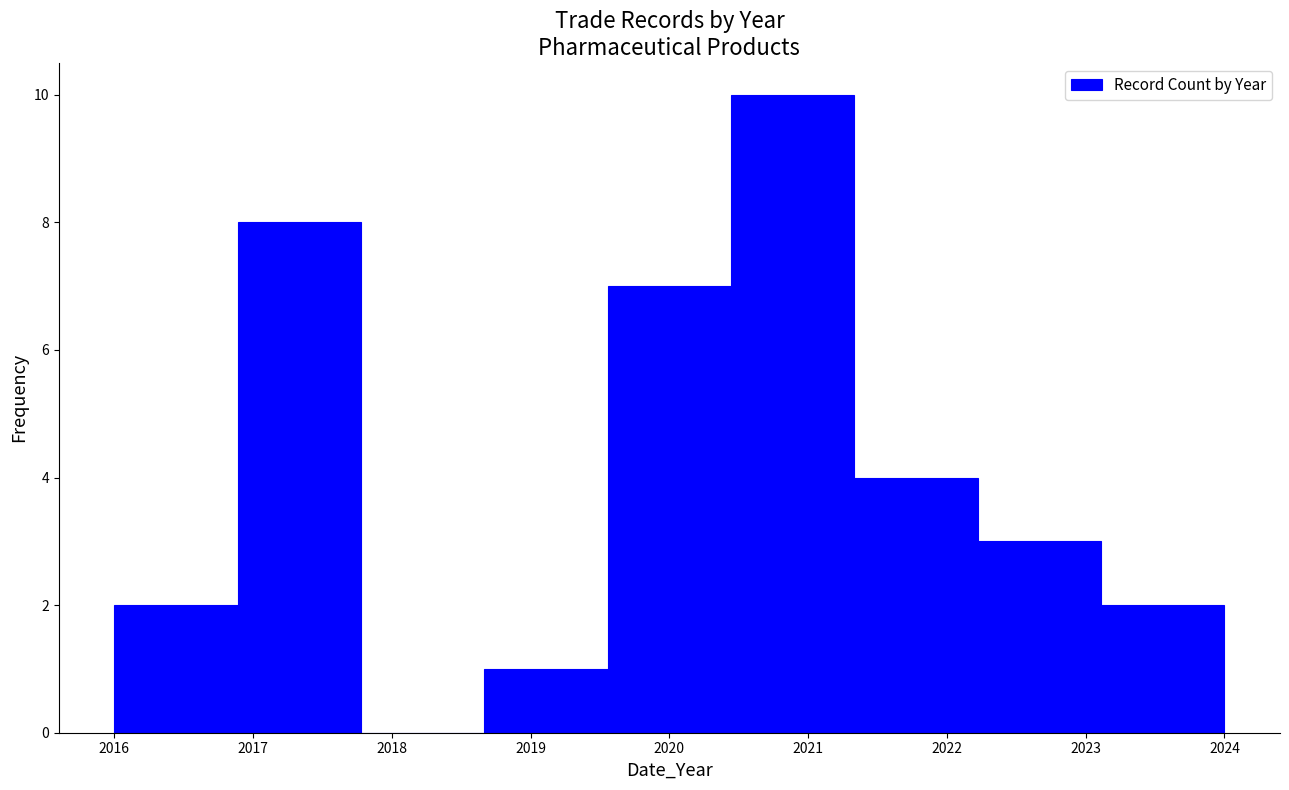

How tall is the bar that spans 2018.7 to 2019.6 on the x-axis? Neither the bar edges nor the heights are printed on the chart, so give them approximately, as read against the axes.

1